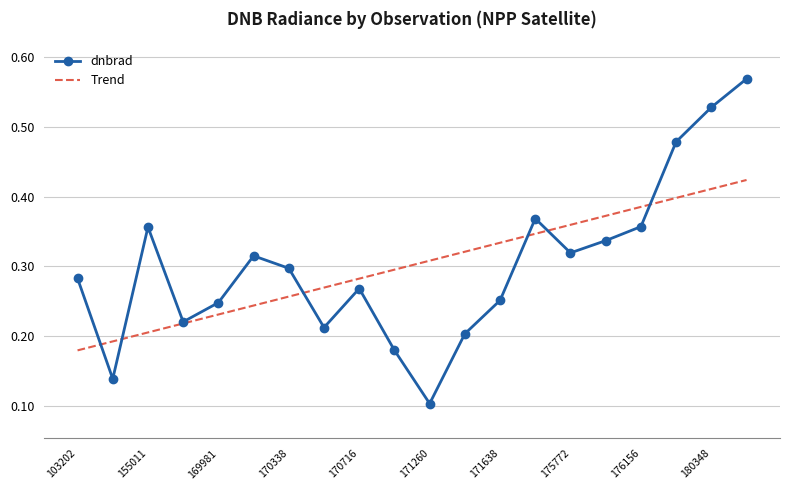

Rank the series by their maximum value, from highest to lowest.

dnbrad, Trend